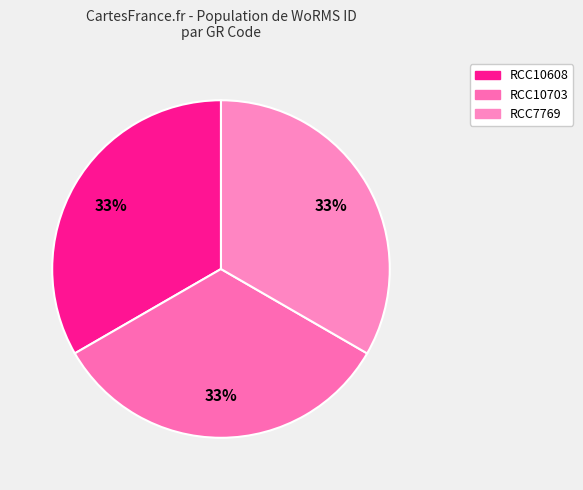

Count the number of slices in the pie.

3